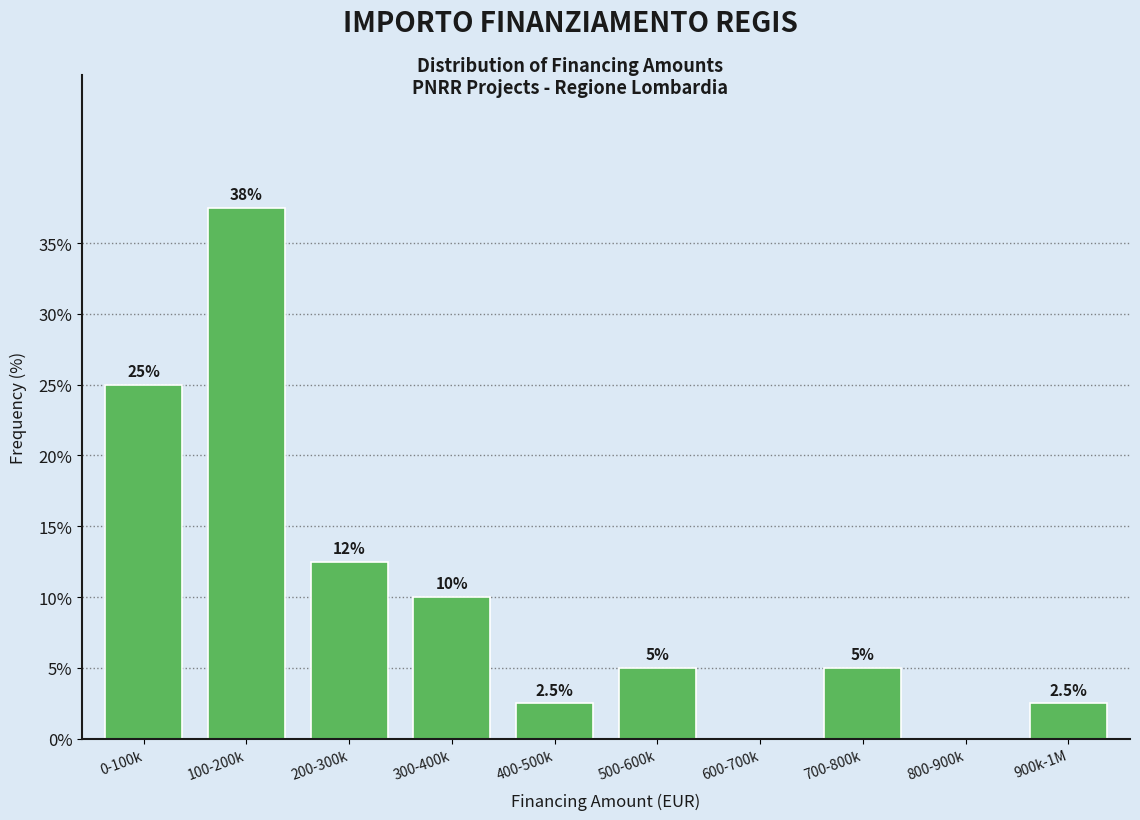

Reading left to right, transcribe all the data shown in this chart.

0-100k=25.0	100-200k=37.5	200-300k=12.5	300-400k=10.0	400-500k=2.5	500-600k=5.0	600-700k=0.0	700-800k=5.0	800-900k=0.0	900k-1M=2.5